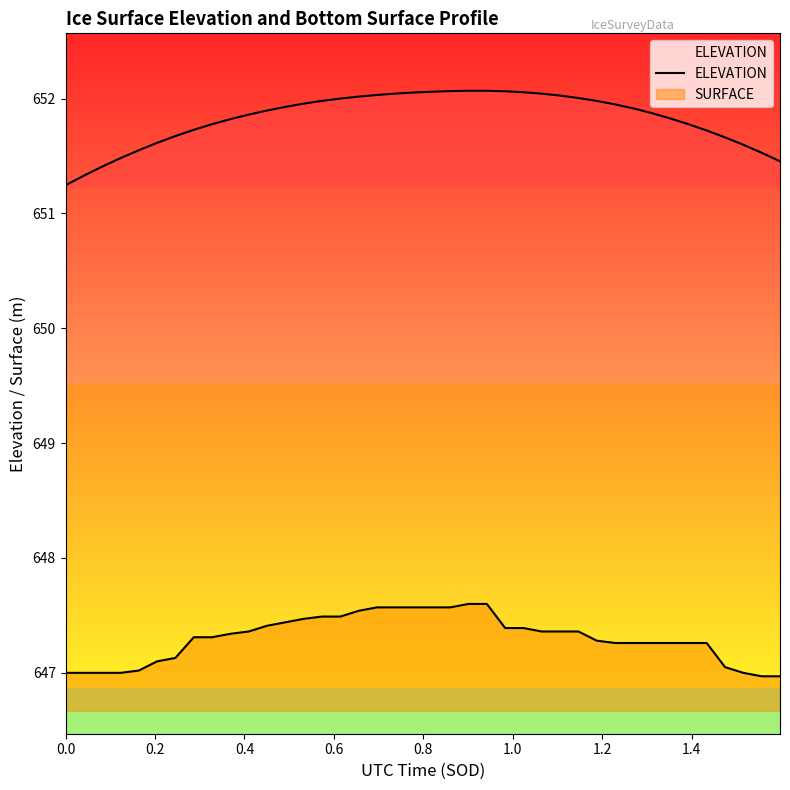

What is the smallest value displayed?

651.2